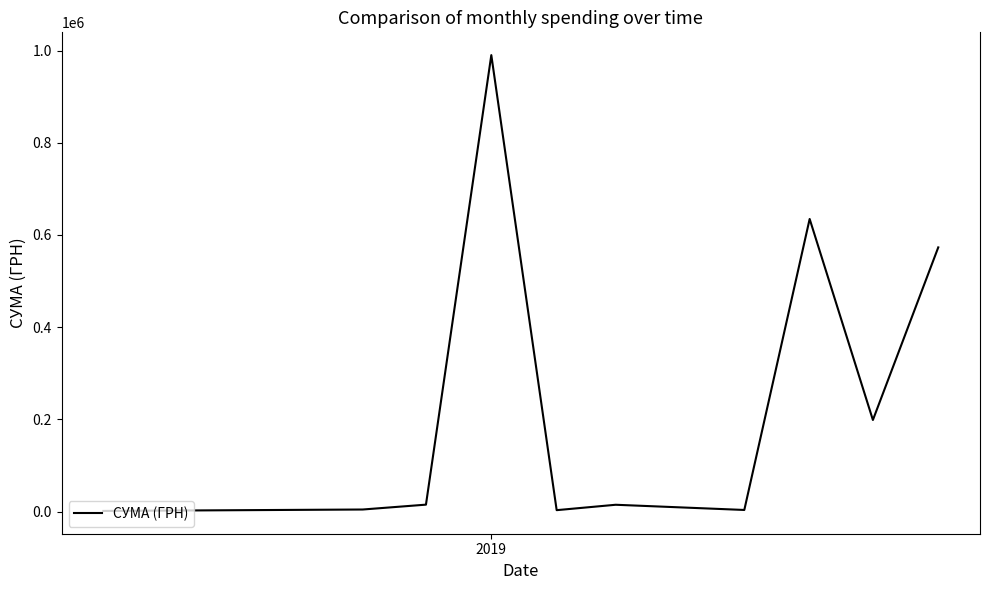

What is the difference between the maximum and minimum values?

988876.6